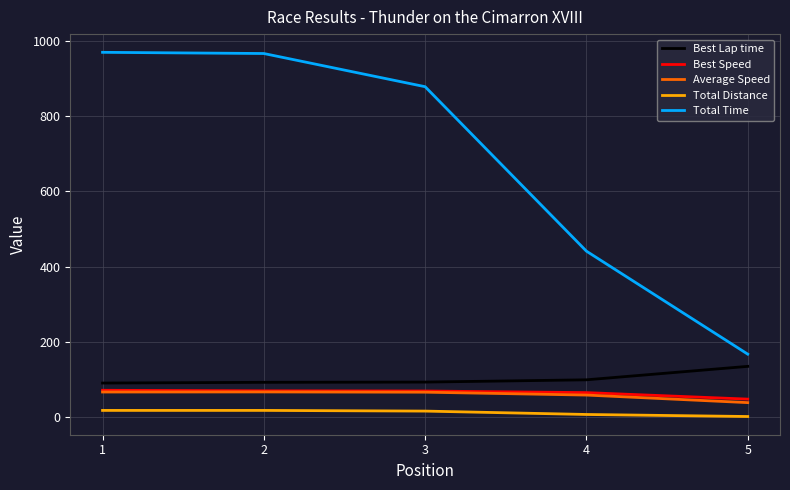

What is the average value of the Average Speed series?

59.6